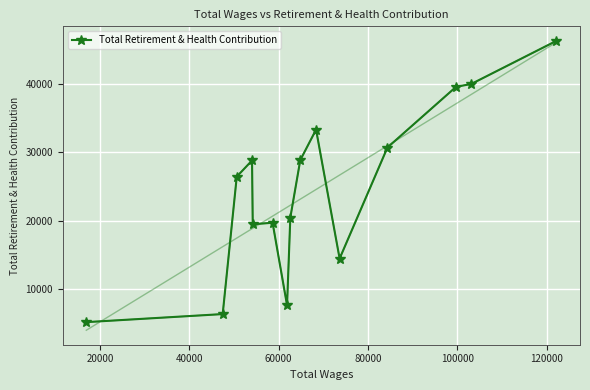

What is the value of the Total Retirement & Health Contribution point at the 6th from the left?

19726